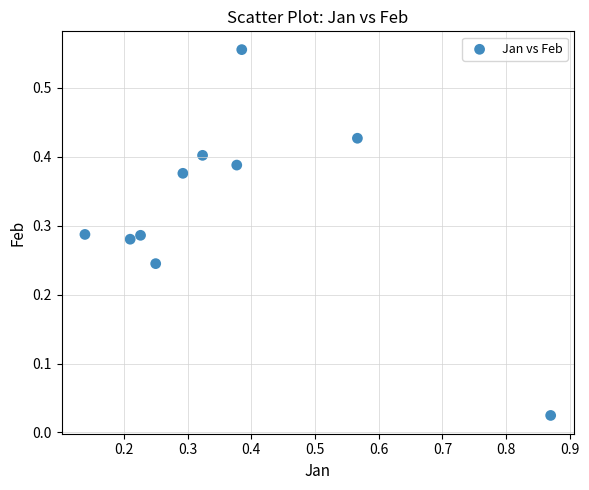

What is the range of Y values (max minus min)?

0.5